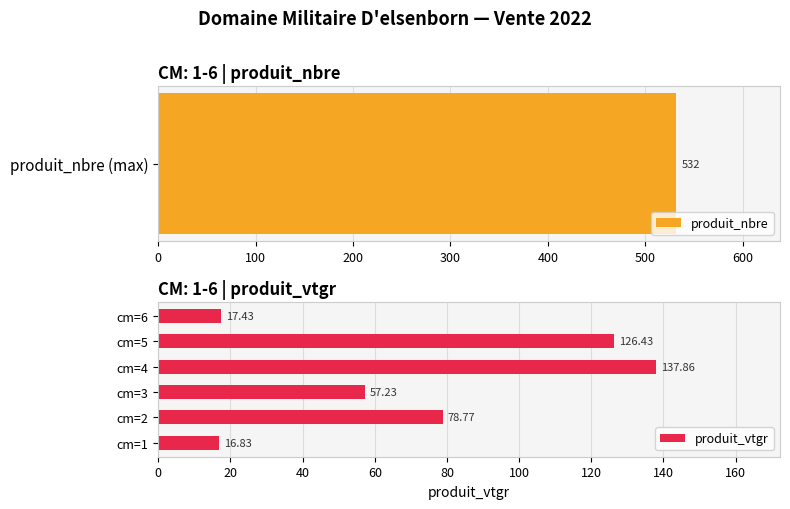

What is the sum of the produit_vtgr values at cm=1 and cm=2?

95.6